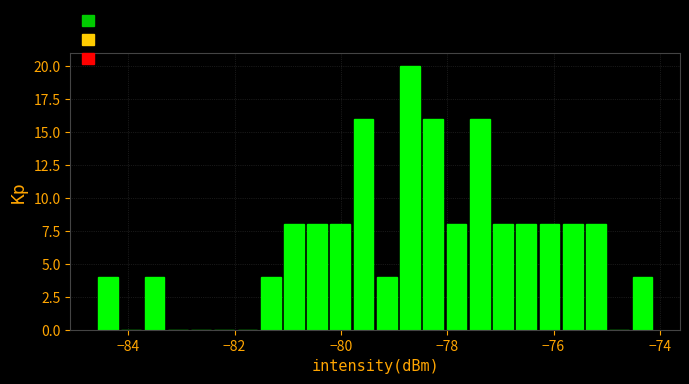

Around what value on the x-axis is the tallest bar? Give the approximate position of its centre, as read against the axis.

-78.6